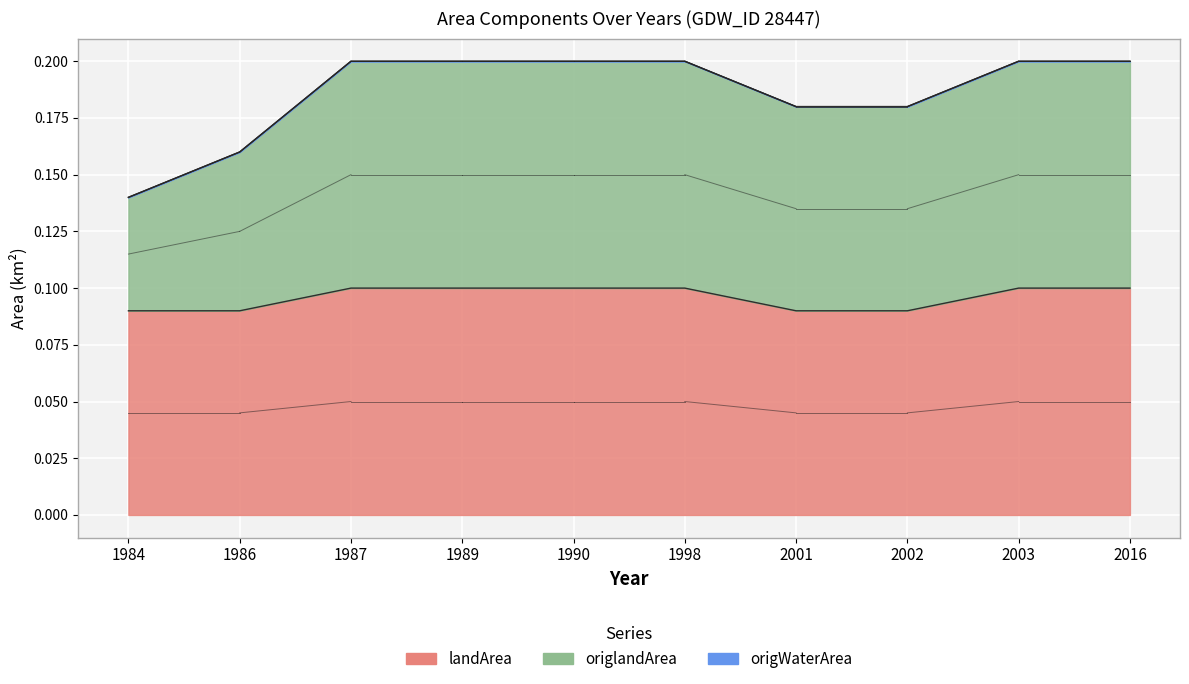

Between 1990 and 1986, which is larger?

1990